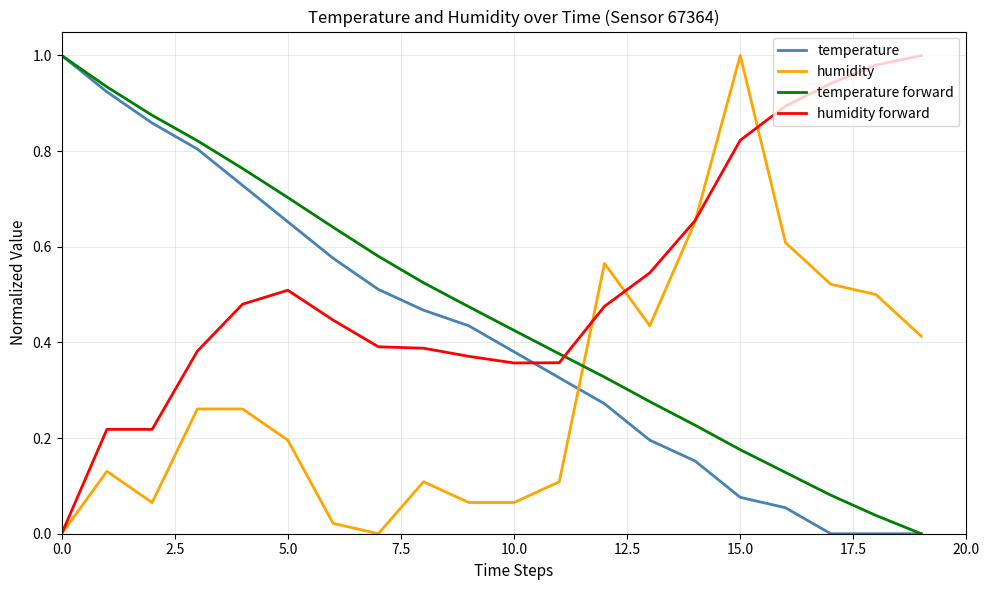

How many intersections are there between temperature forward and humidity forward?

1